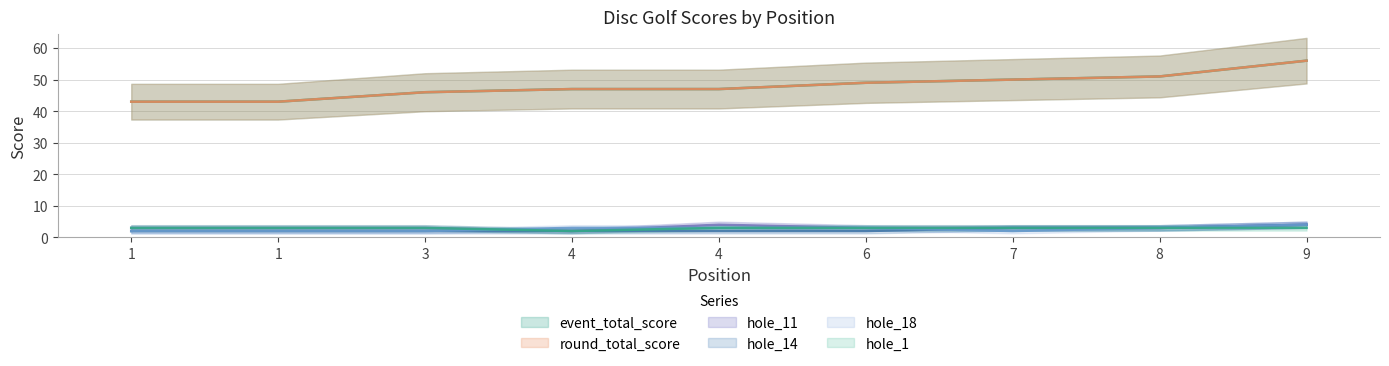

Reading left to right, list all the values displayed in this chart.

event_total_score: 43	43	46	47	47	49	50	51	56
round_total_score: 43	43	46	47	47	49	50	51	56
hole_11: 3	3	3	2	4	3	3	3	4
hole_14: 2	2	2	2	2	2	3	3	4
hole_18: 2	2	2	3	3	3	2	3	4
hole_1: 3	3	3	2	3	3	3	3	3